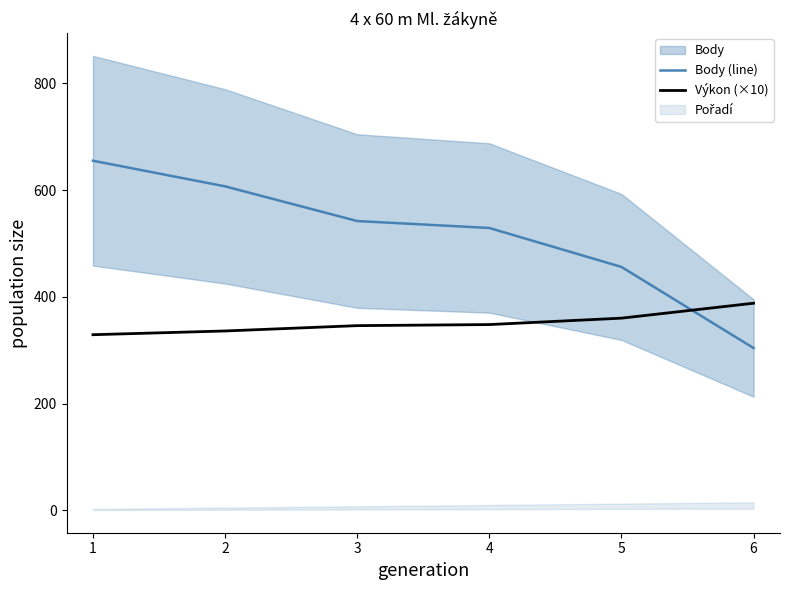

Rank the series by their maximum value, from highest to lowest.

Body (line), Výkon (×10)